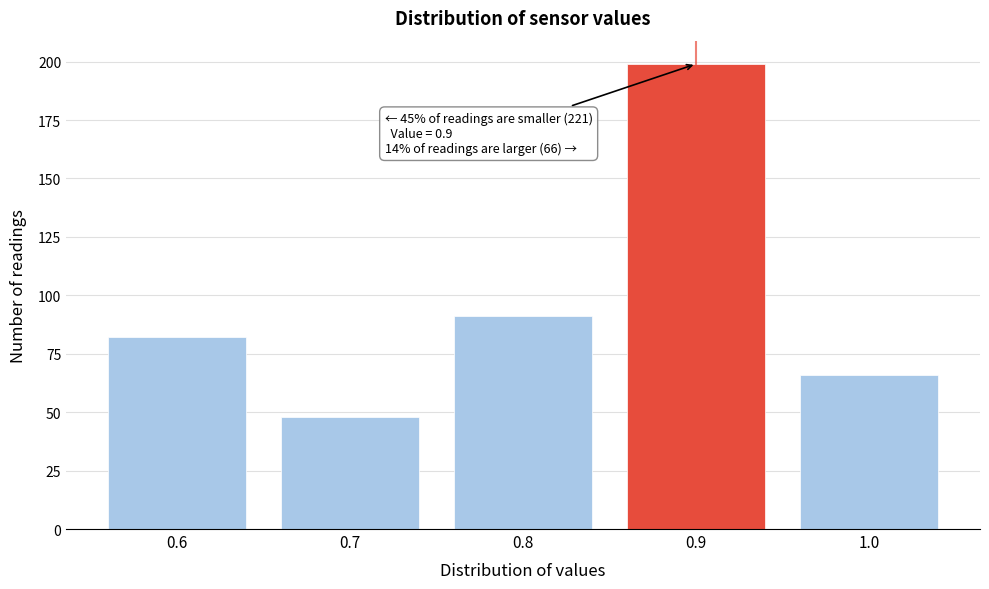

Reading left to right, extract all data points from this chart.

0.6=82	0.7=48	0.8=91	0.9=199	1.0=66